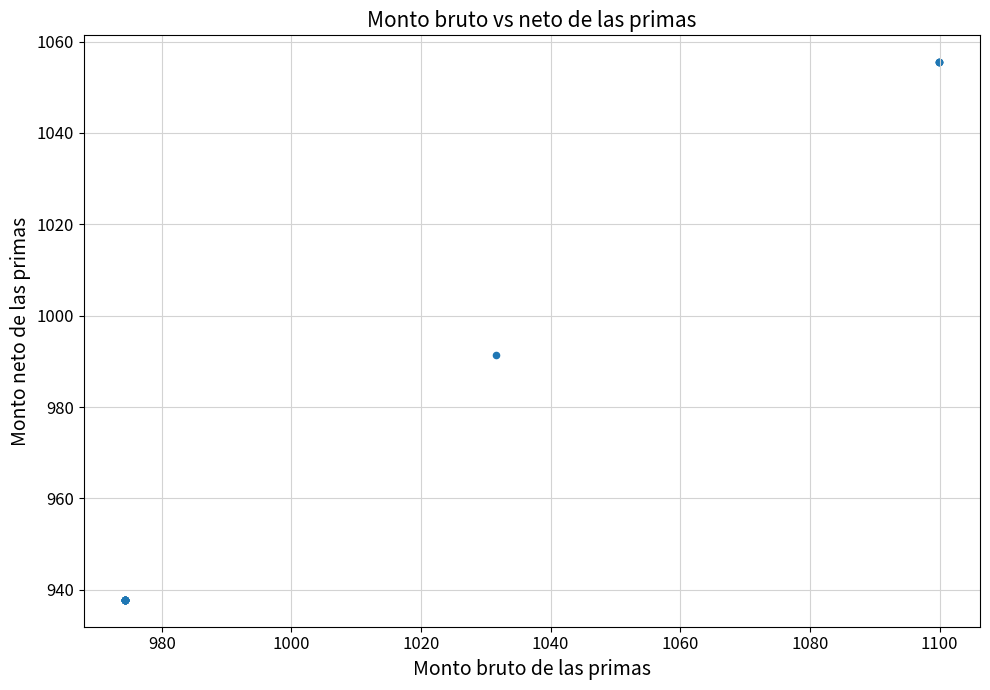

What Y value in the scatter plot is closest to 996?

991.5